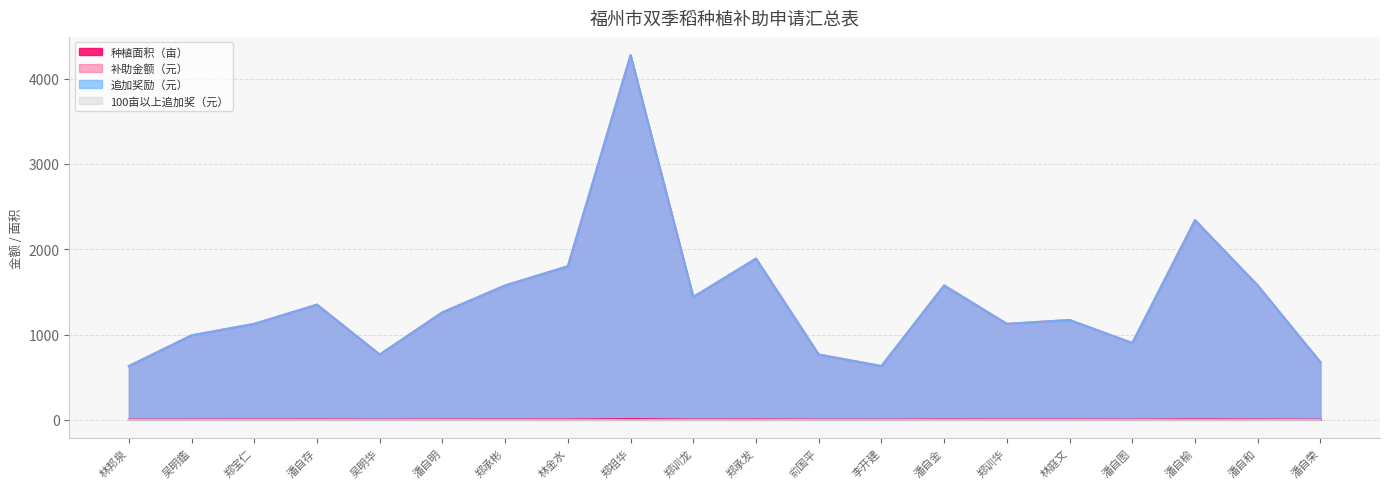

Where does the 追加奖励（元） series first go above 1260?

潘自存